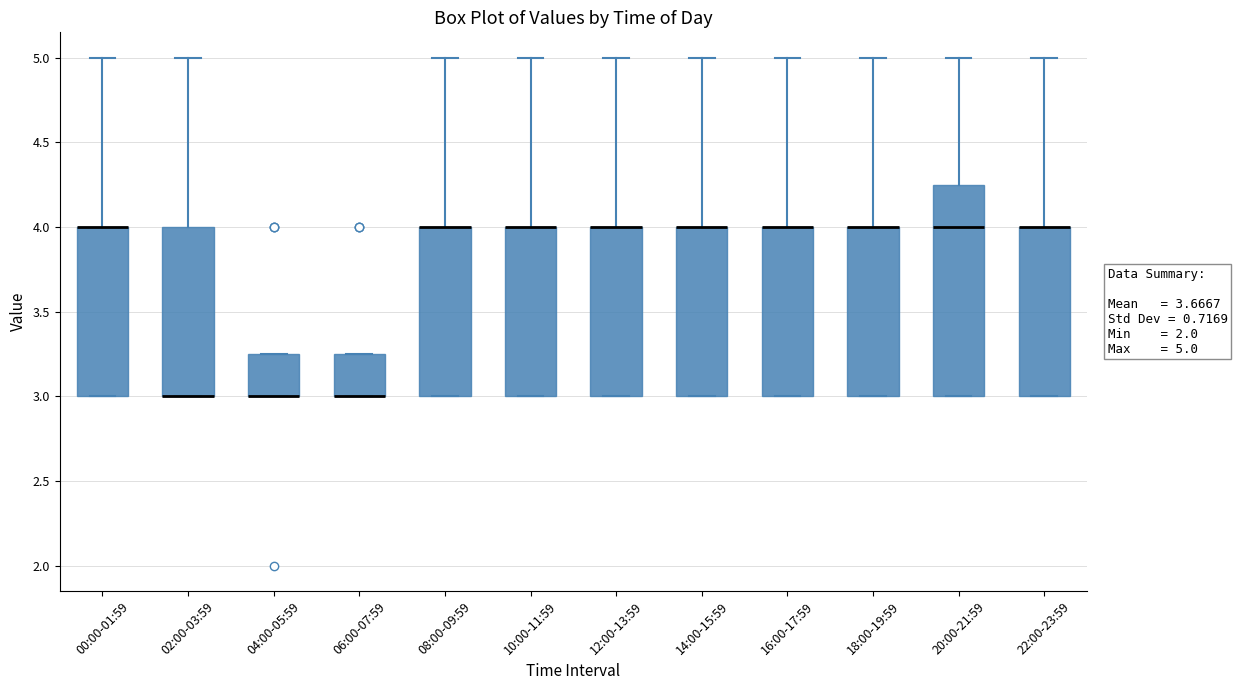

Comparing the boxes themselves (not the whiskers), which one is the tallest?

20:00-21:59